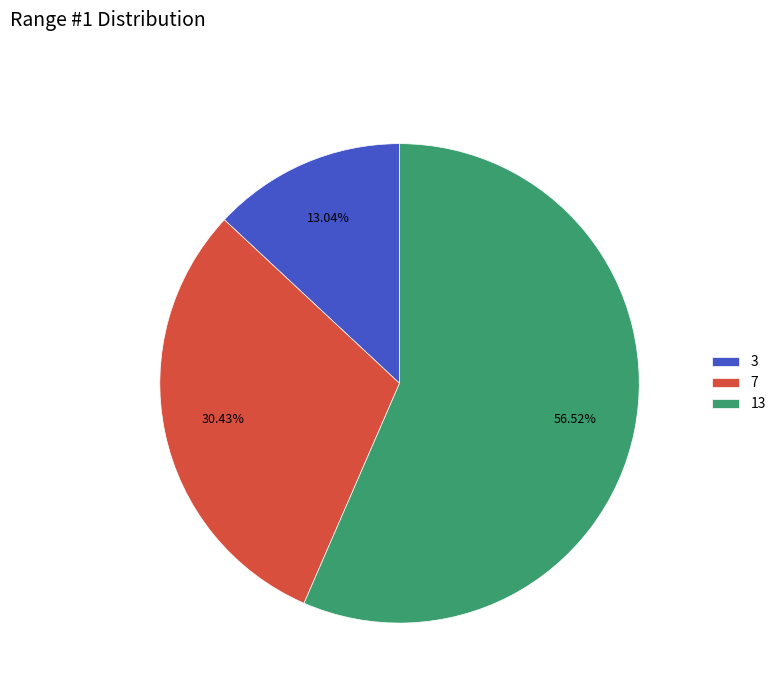

Is the sum of 7 and 3 greater than half?

No